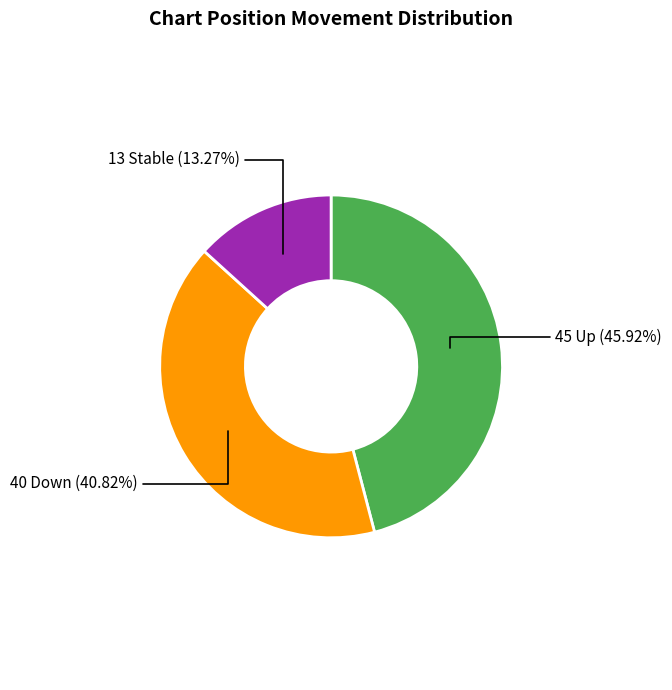

Does any single category account for the majority?

No